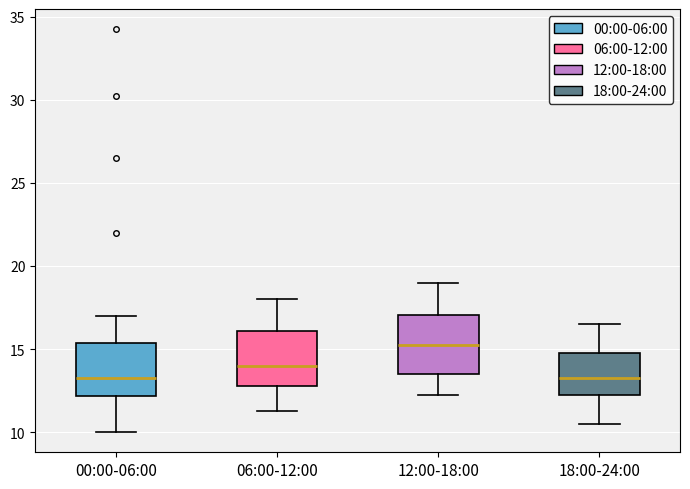

Reading left to right, transcribe this box plot: for each box, give where its median line is, the range the box spans, and where its two whiskers end, as read against the y-axis. The values are not printed on the chart, so give them approximately, as read against the axis.

00:00-06:00: median 13.5, box 12.0 to 15.5, whiskers 10.0 to 17.0
06:00-12:00: median 14.0, box 13.0 to 16.0, whiskers 11.5 to 18.0
12:00-18:00: median 15.5, box 13.5 to 17.0, whiskers 12.5 to 19.0
18:00-24:00: median 13.5, box 12.5 to 15.0, whiskers 10.5 to 16.5